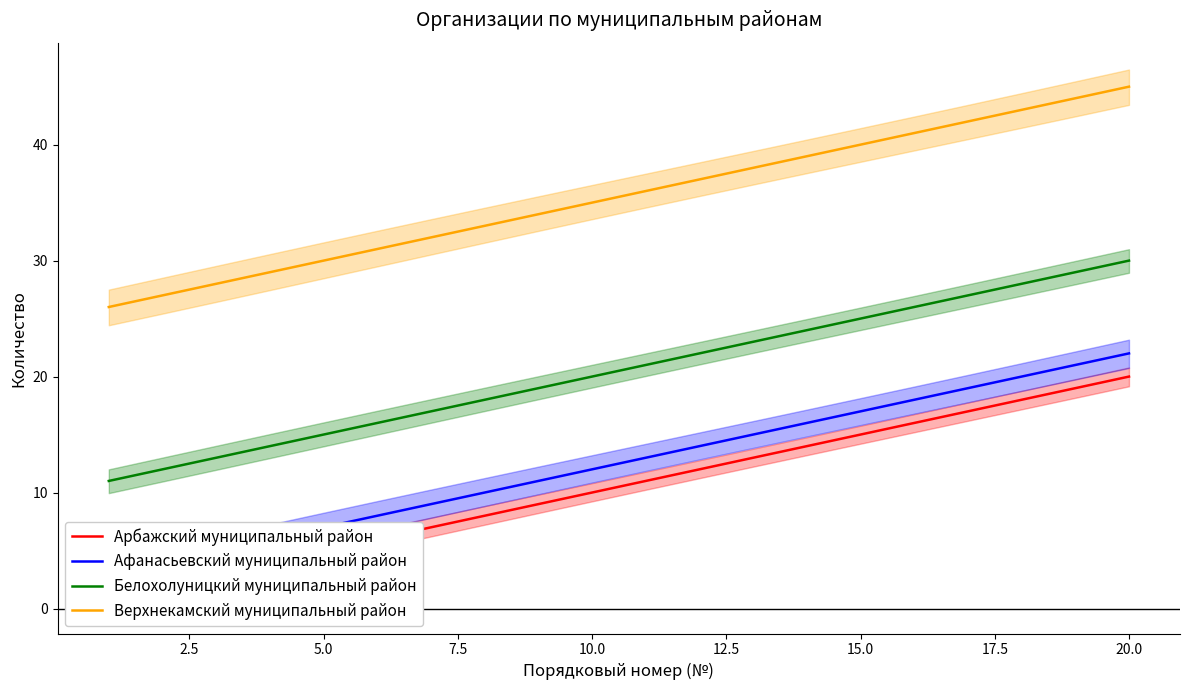

What is the highest value of the Белохолуницкий муниципальный район series?

30